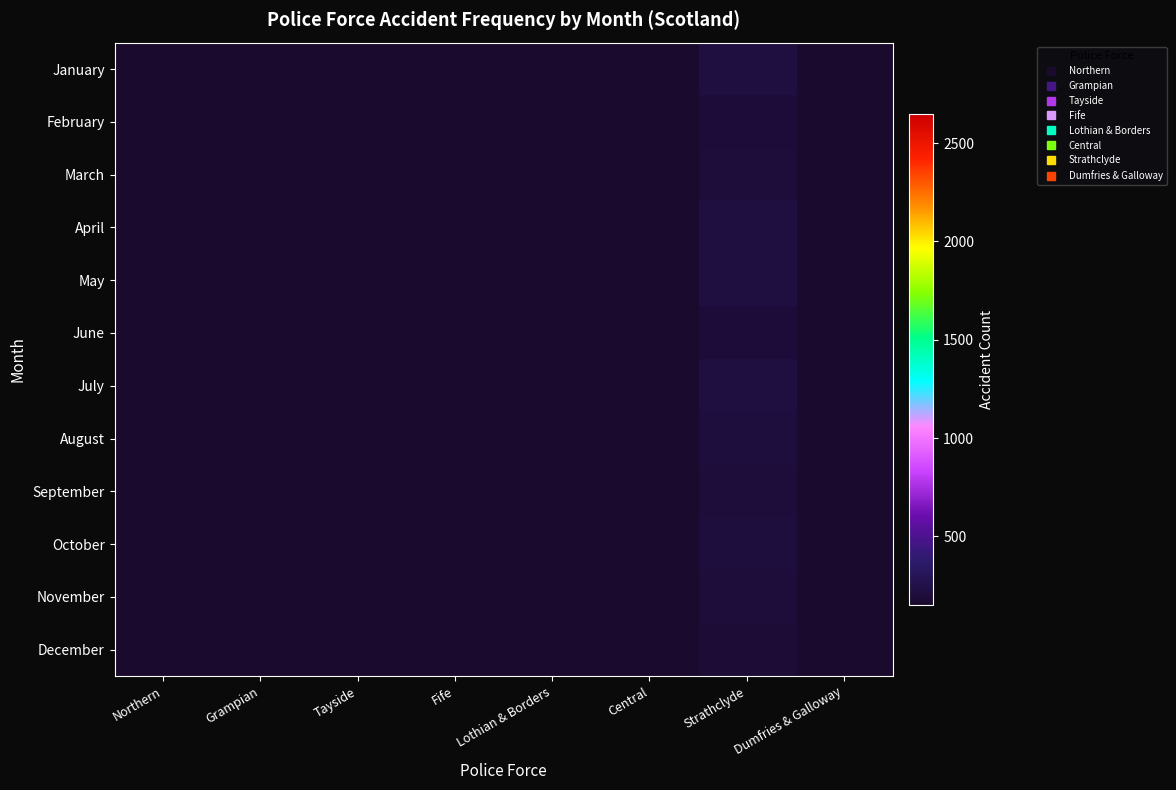

What is the minimum value shown in the chart?

14